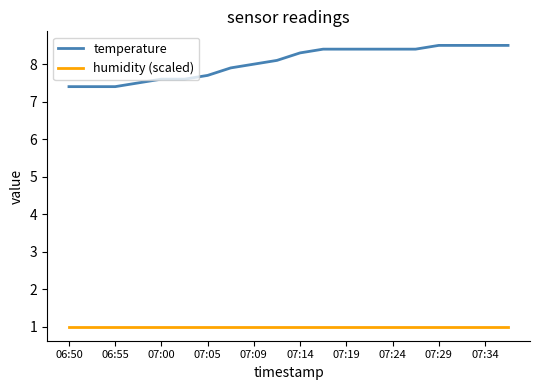

Rank the series by their average value, from highest to lowest.

temperature, humidity (scaled)